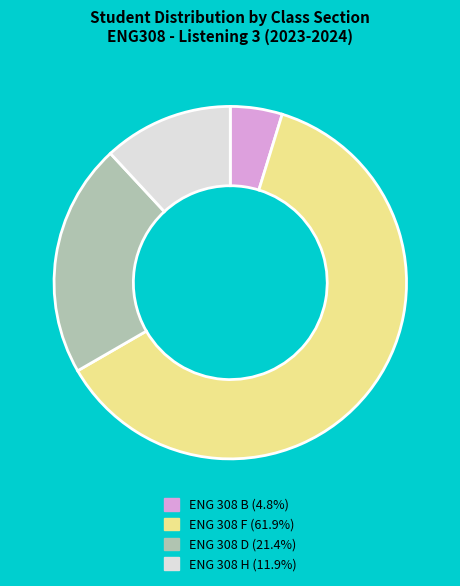

Do ENG 308 H (11.9%) and ENG 308 B (4.8%) together represent more than half of the pie?

No